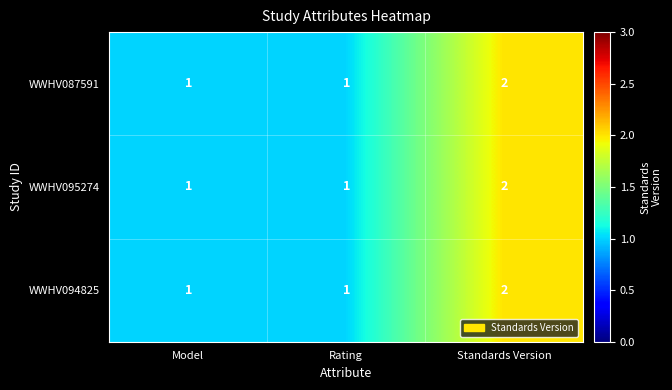

Is it true that WWHV087591 equals 2 at Standards Version?

True